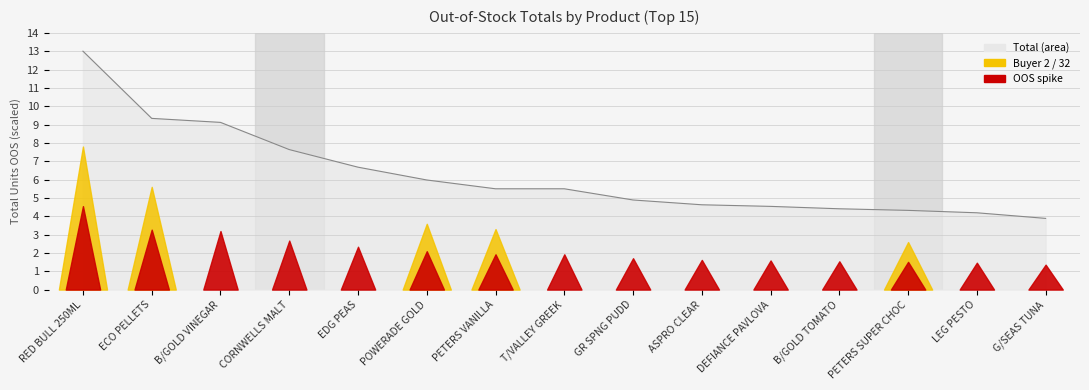

What position from the right is T/VALLEY GREEK?

8